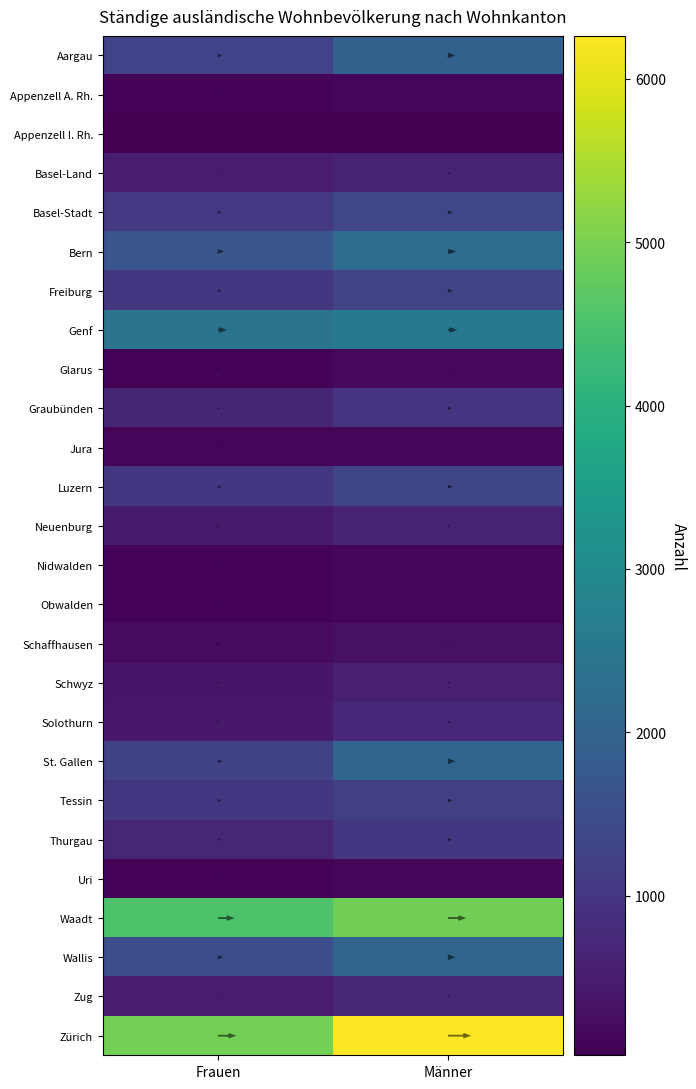

What is the difference between the maximum and minimum values in the Appenzell I. Rh. series?

5